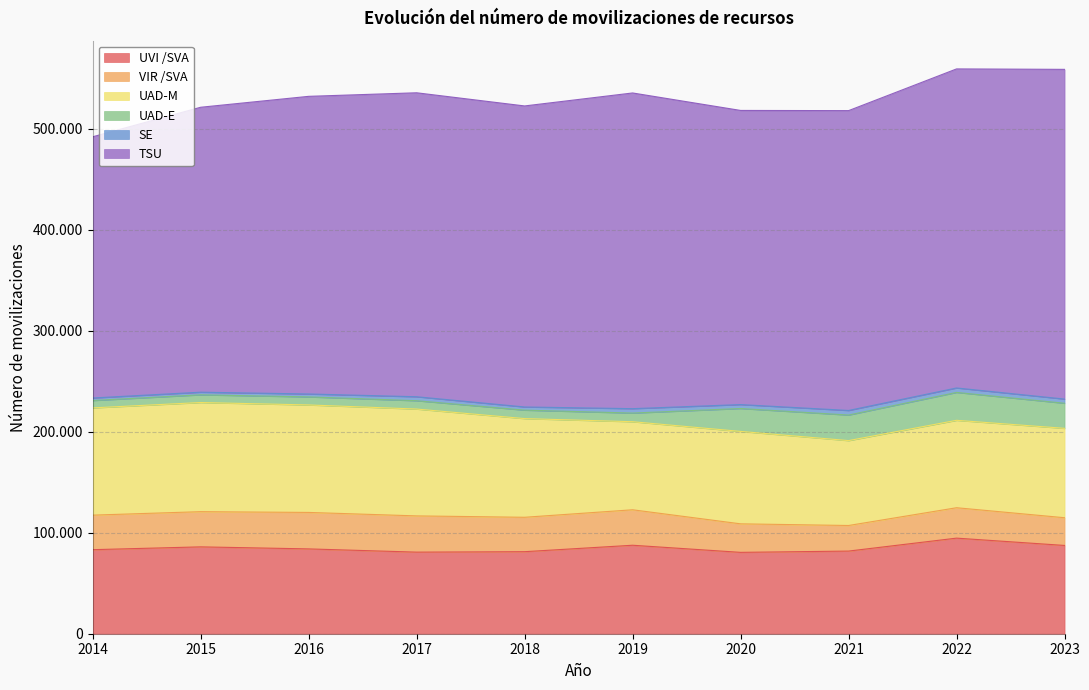

Which series has the largest total across all categories?

TSU